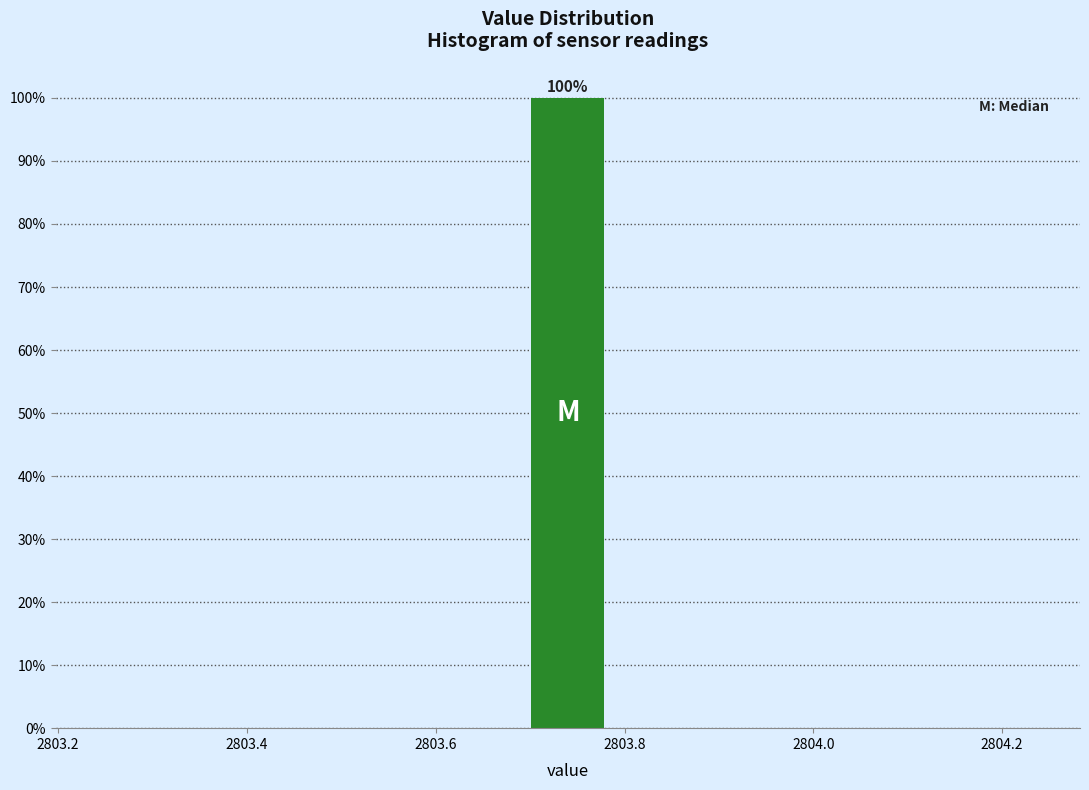

Over which range of the x-axis is the bar tallest?

2803.70 to 2803.78